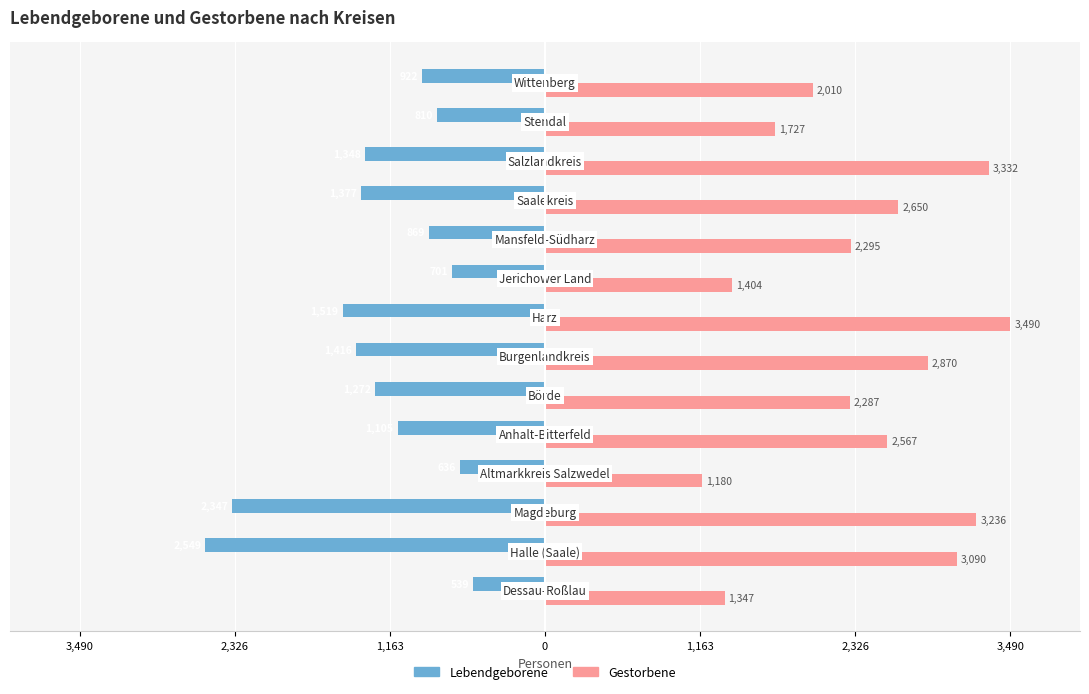

What is the sum of all Gestorbene values?

33485